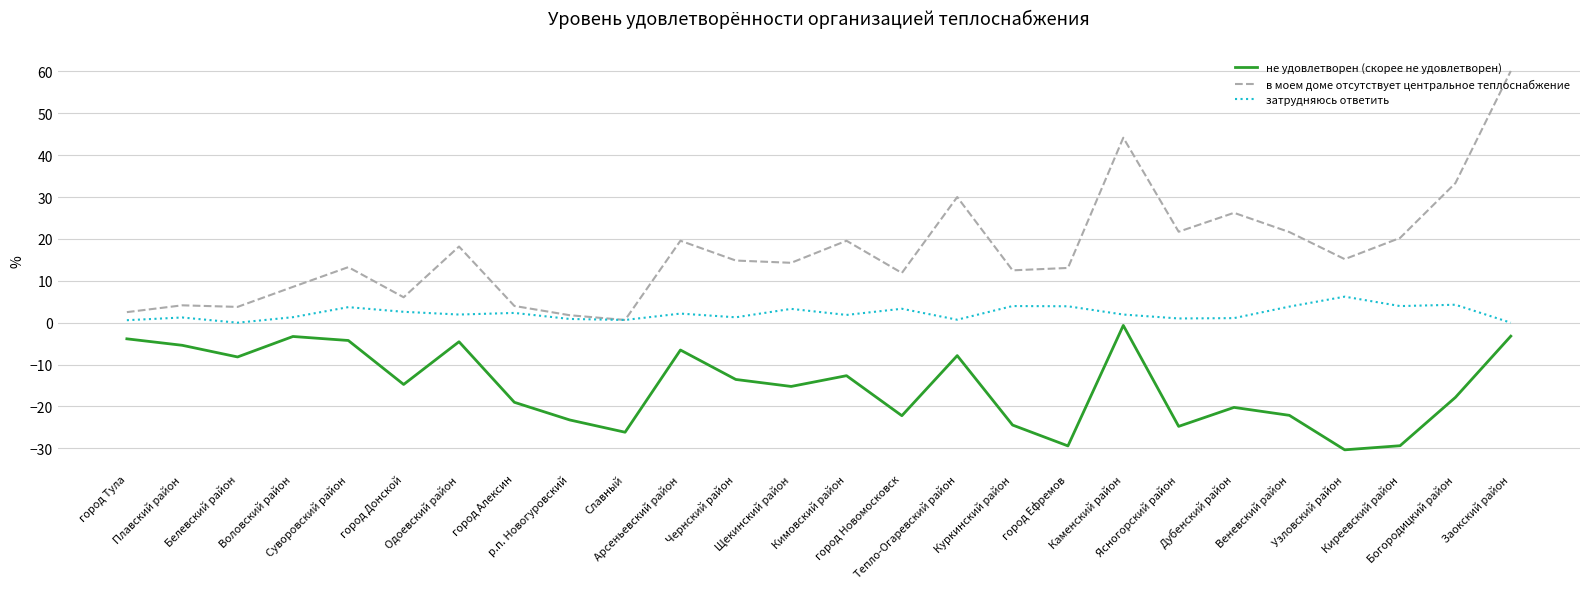

What is the maximum value for в моем доме отсутствует центральное теплоснабжение?

60.1